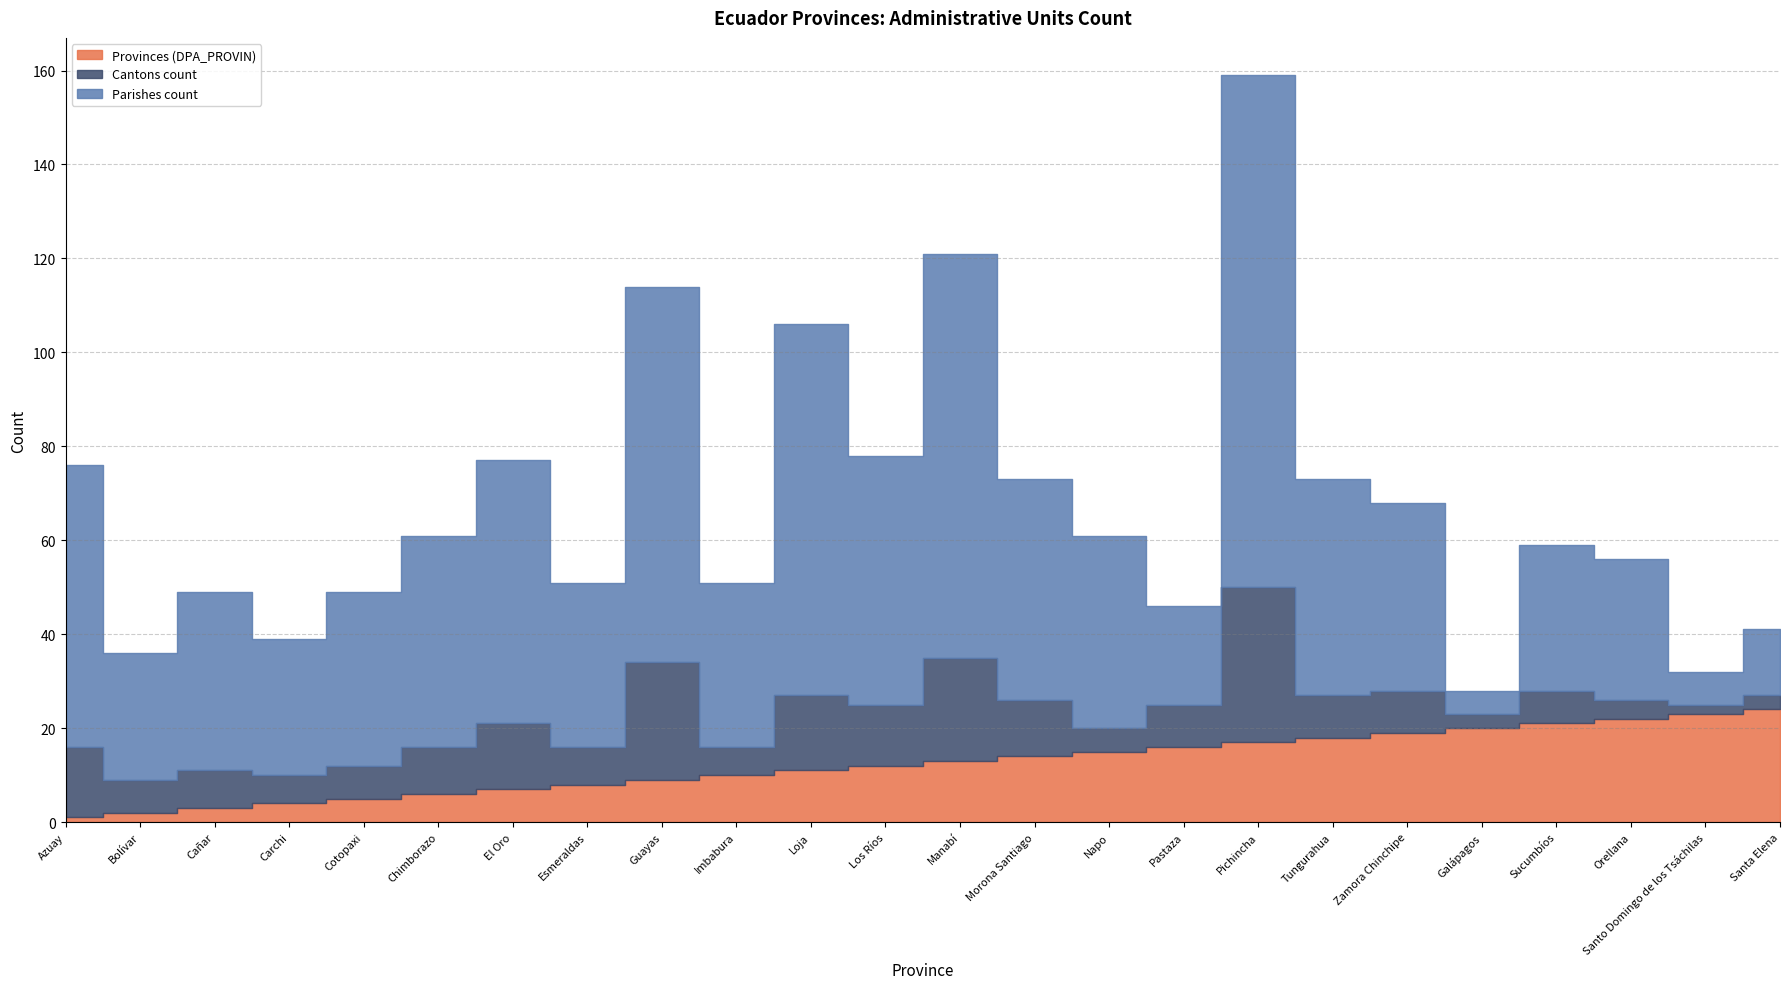

Which category has the highest value in the Cantons count series?

Pichincha